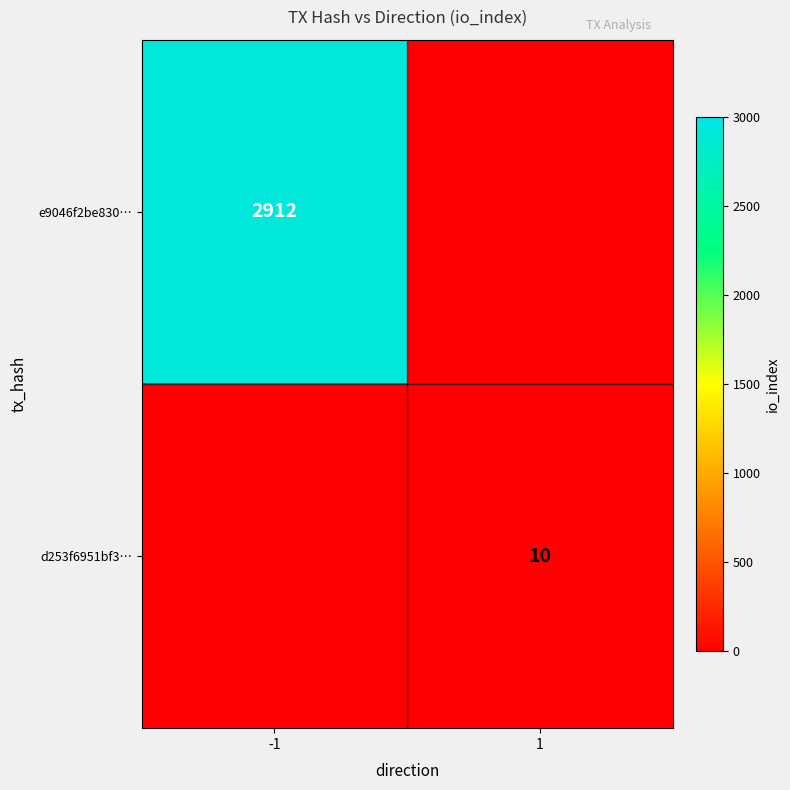

Is it true that e9046f2be830… equals 2912 at -1?

True